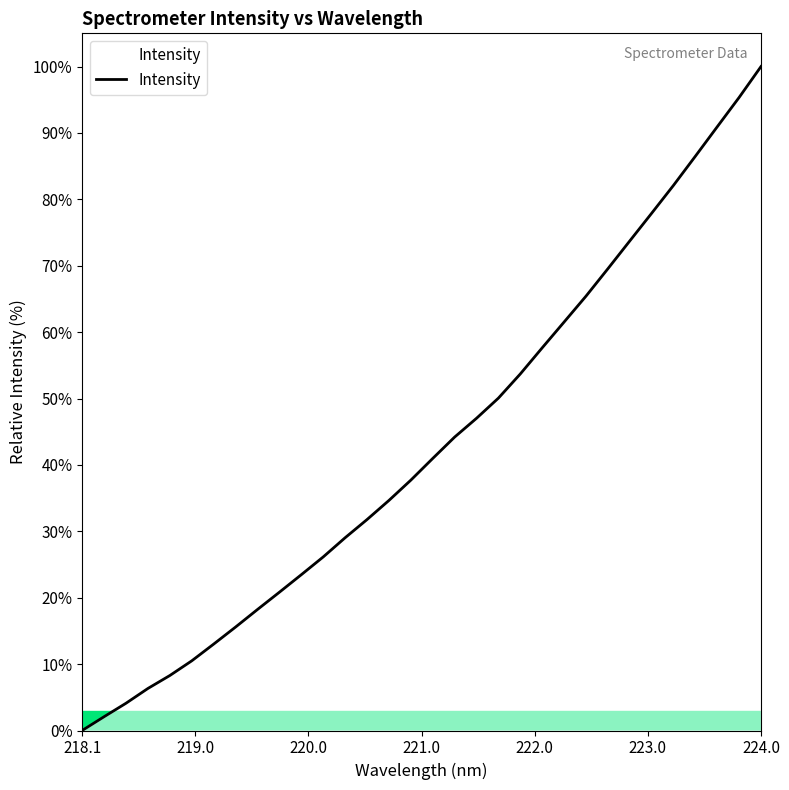

What is the greatest value displayed?

100.0